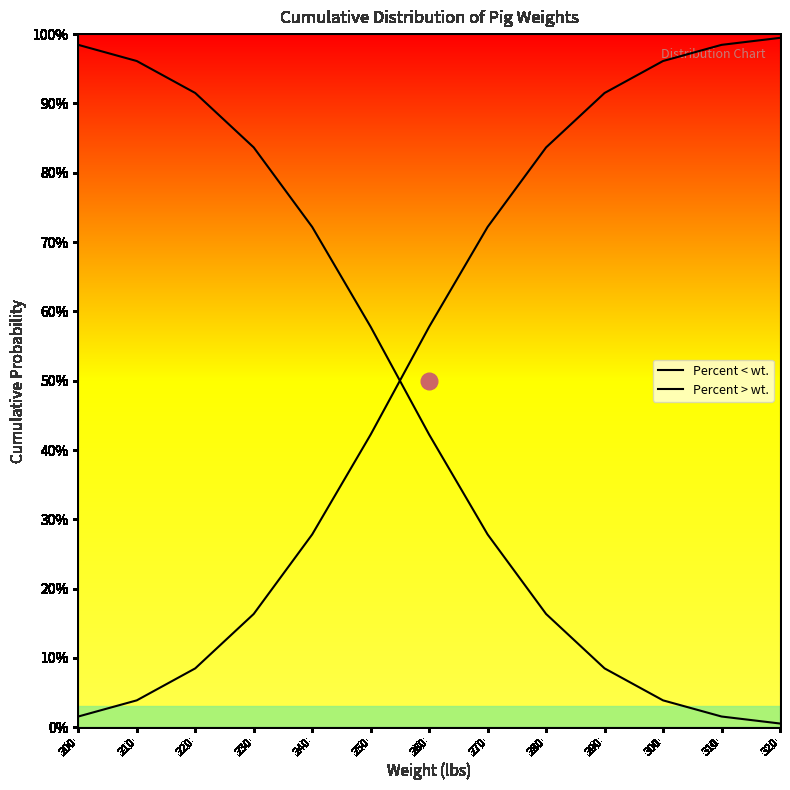

Does the chart have visible grid lines?

No